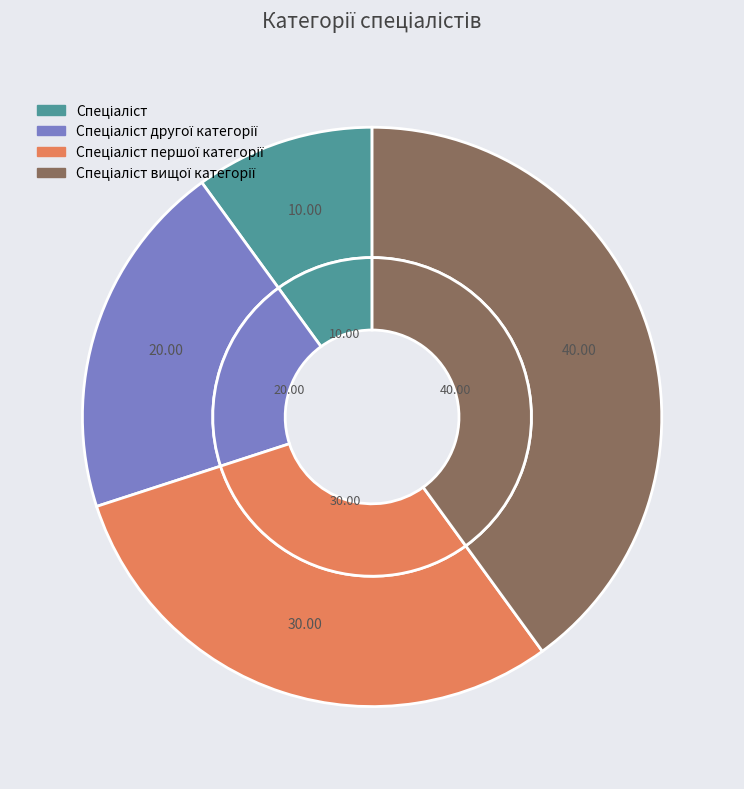

What is the smallest slice in the pie chart?

Спеціаліст